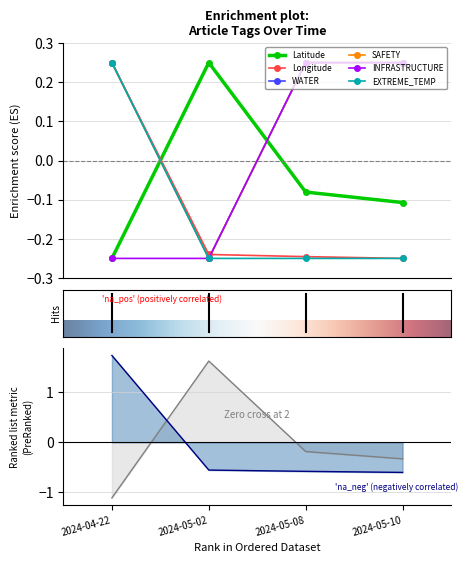

What are all the series names shown in the legend?

Latitude, Longitude, WATER, SAFETY, INFRASTRUCTURE, EXTREME_TEMP